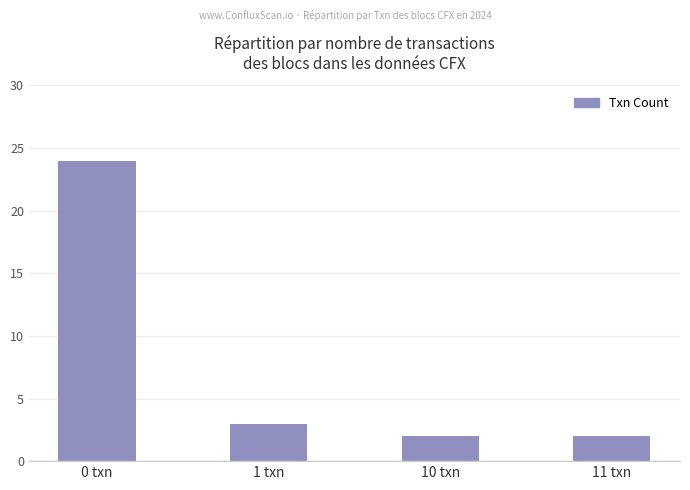

What is the label of the 1st bar from the right?

11 txn